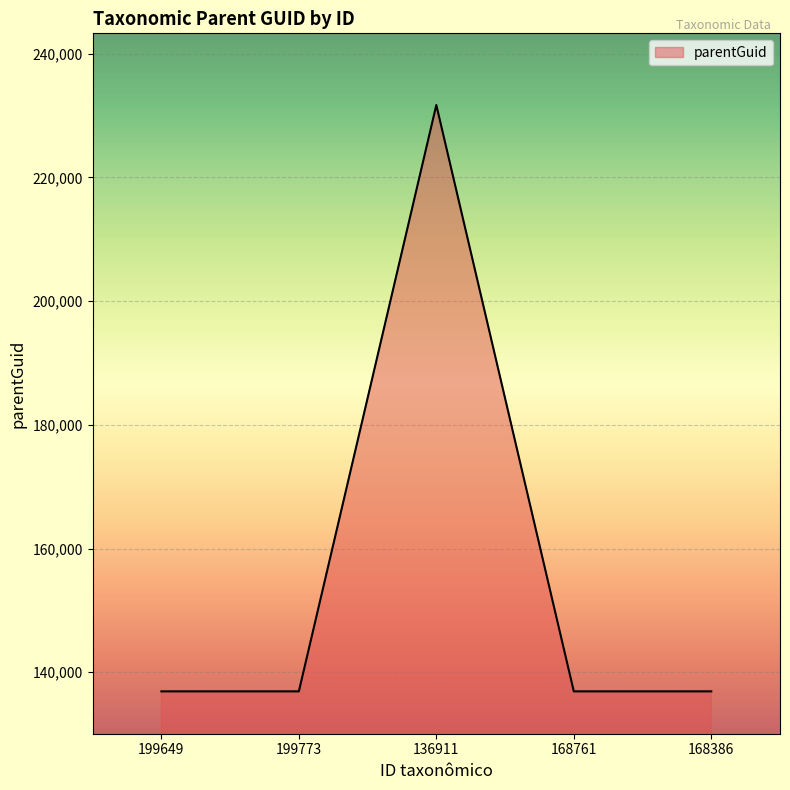

What is the sum of all values?

779331